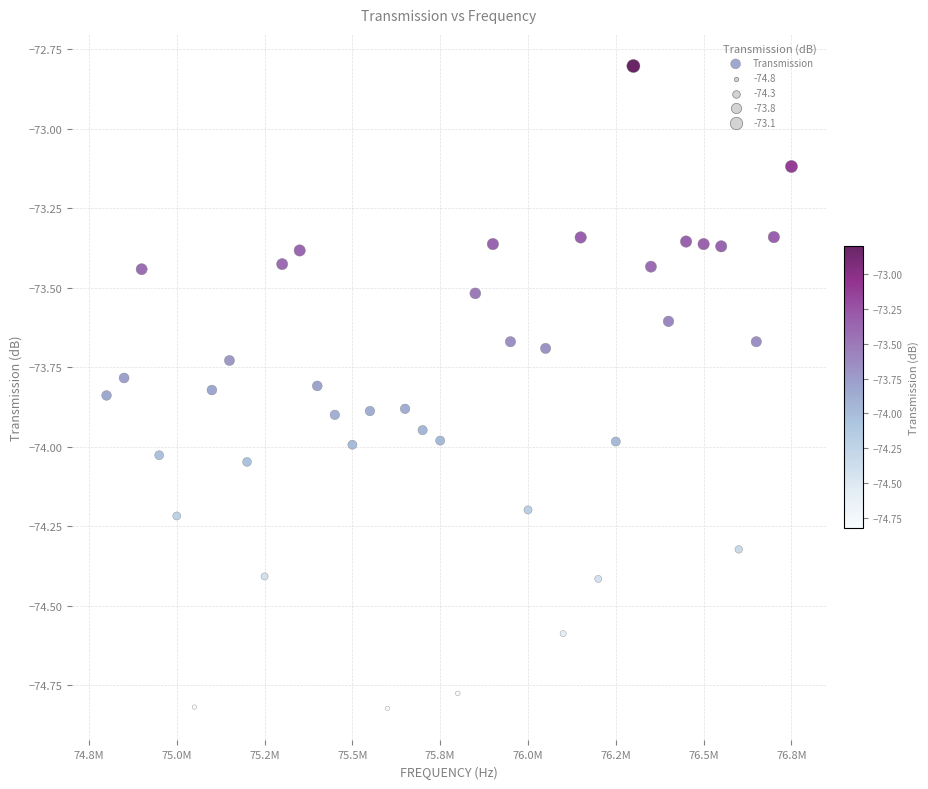

What is the range of Y values (max minus min)?

2.0